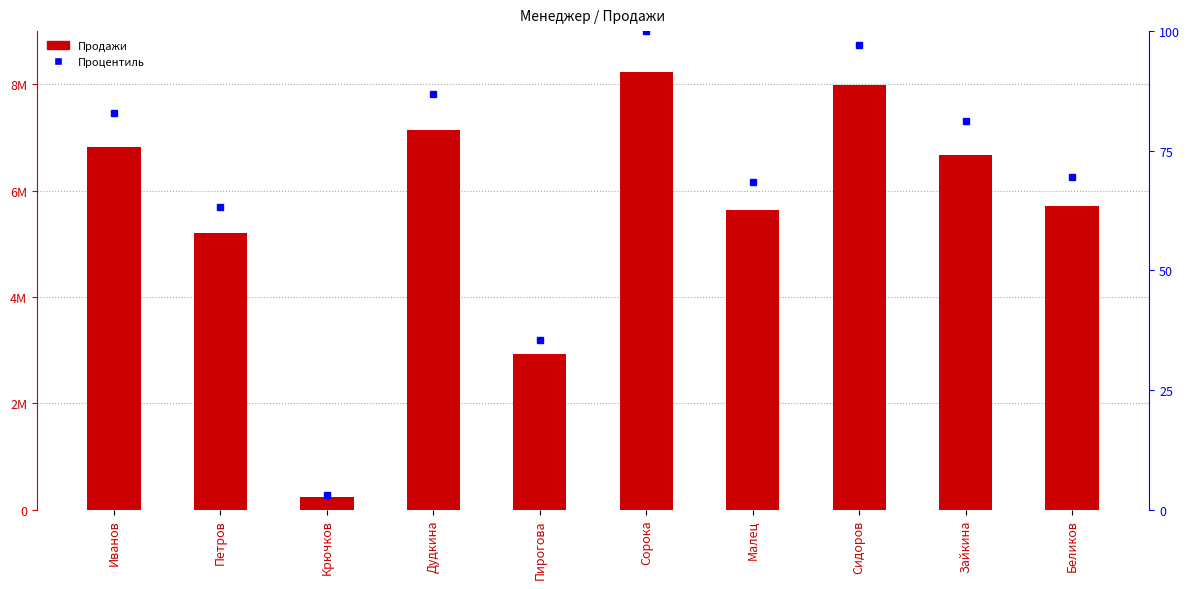

How many values in the Процентиль series exceed 81?

5